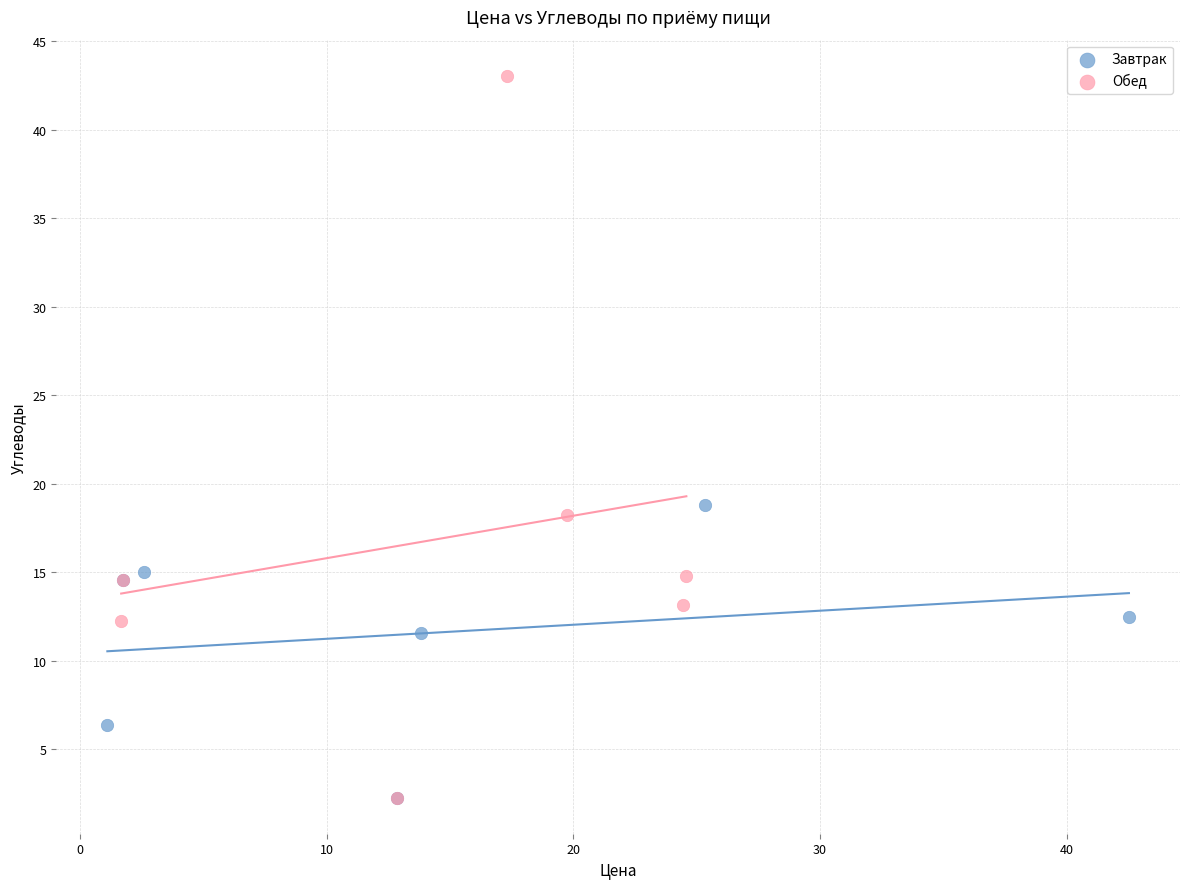

What are all the series names shown in the legend?

Завтрак, Обед